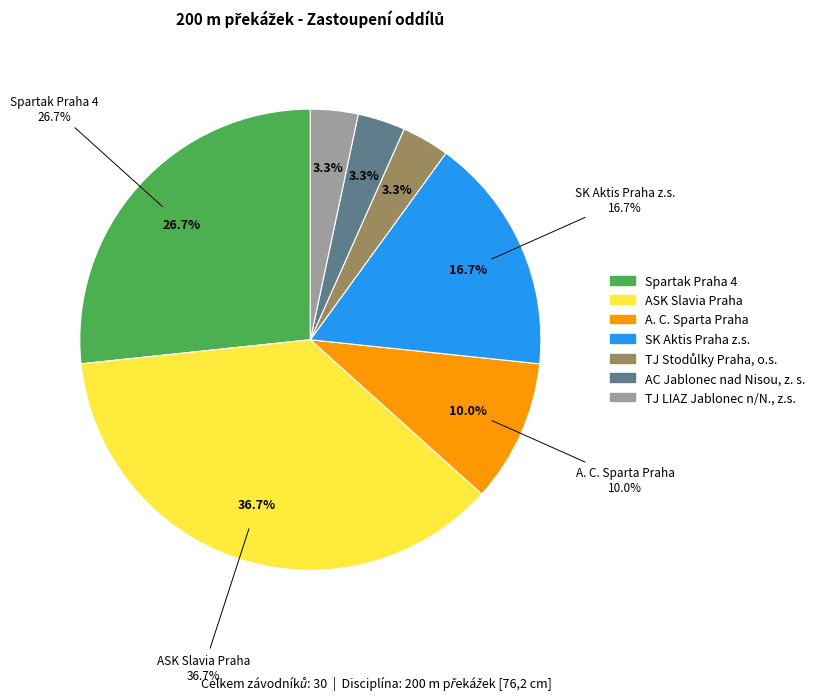

To the nearest percent, what percentage of the pie is ASK Slavia Praha?

37%